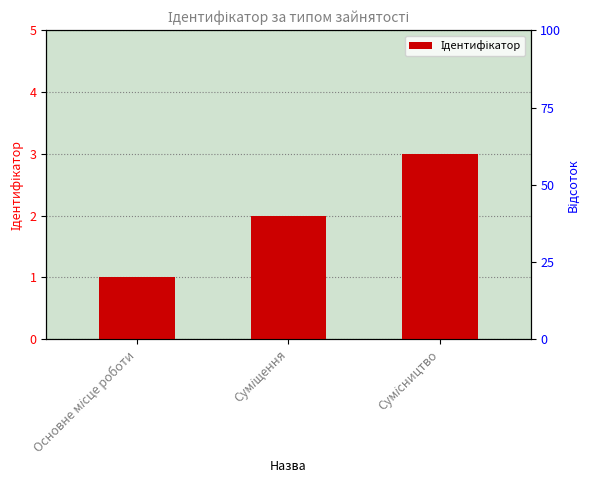

At which label is the value closest to 2?

Суміщення